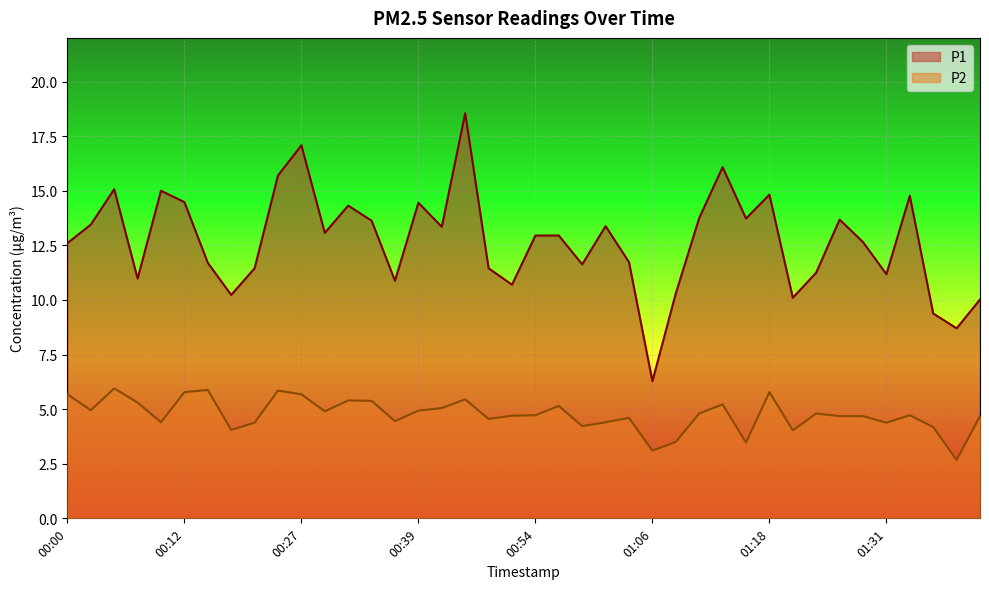

Is it true that P2 equals 5.4 at 00:34?

True